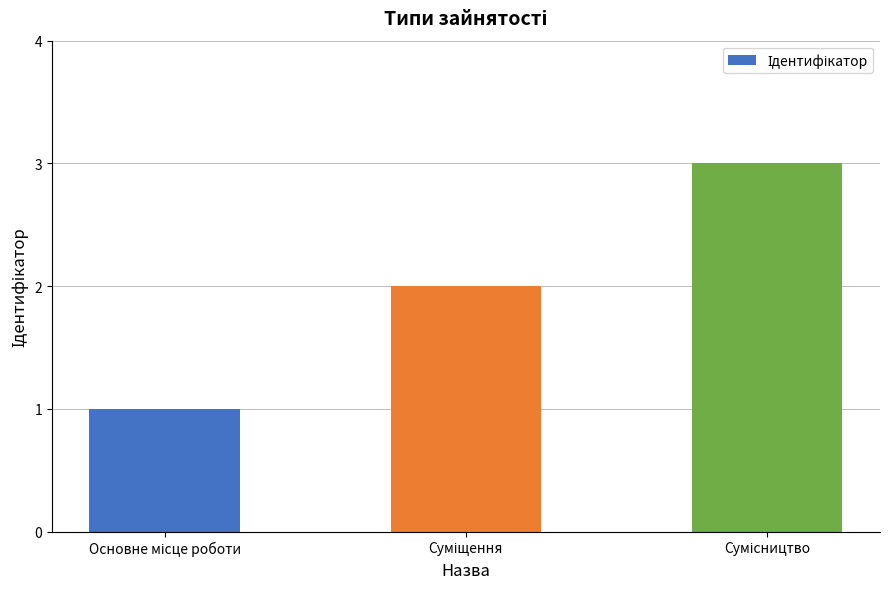

Count the values in the range 1 to 3.

3